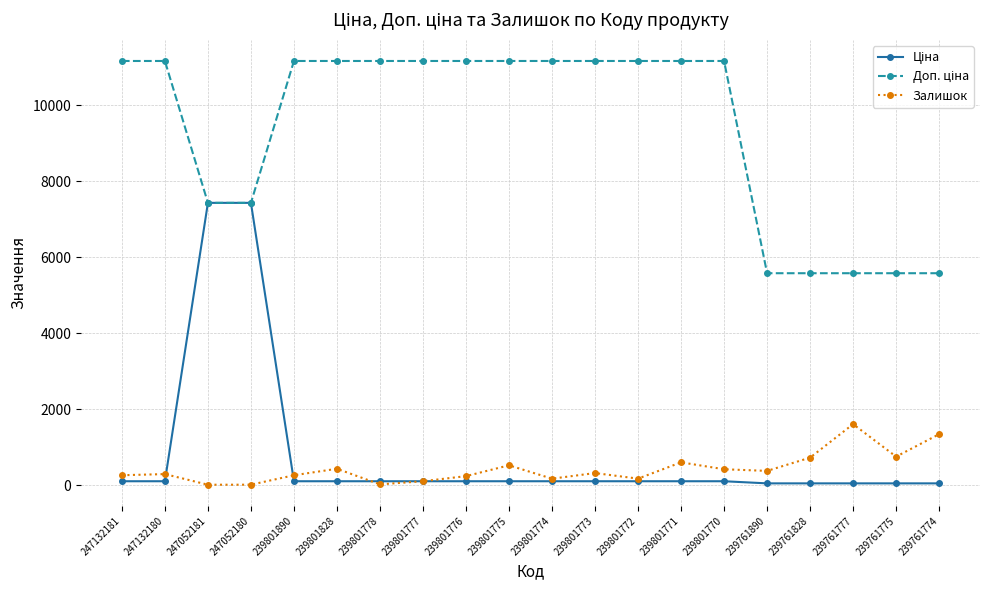

What is the maximum value shown in the chart?

11169.0